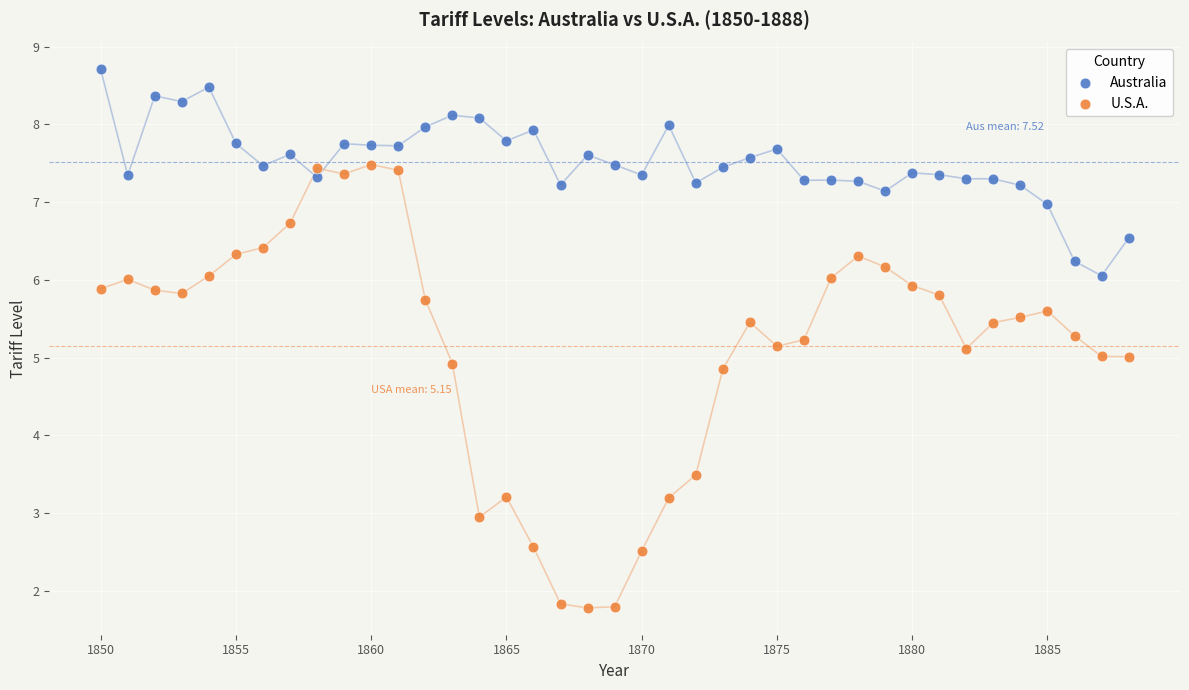

Which series contains the highest Y value?

Australia